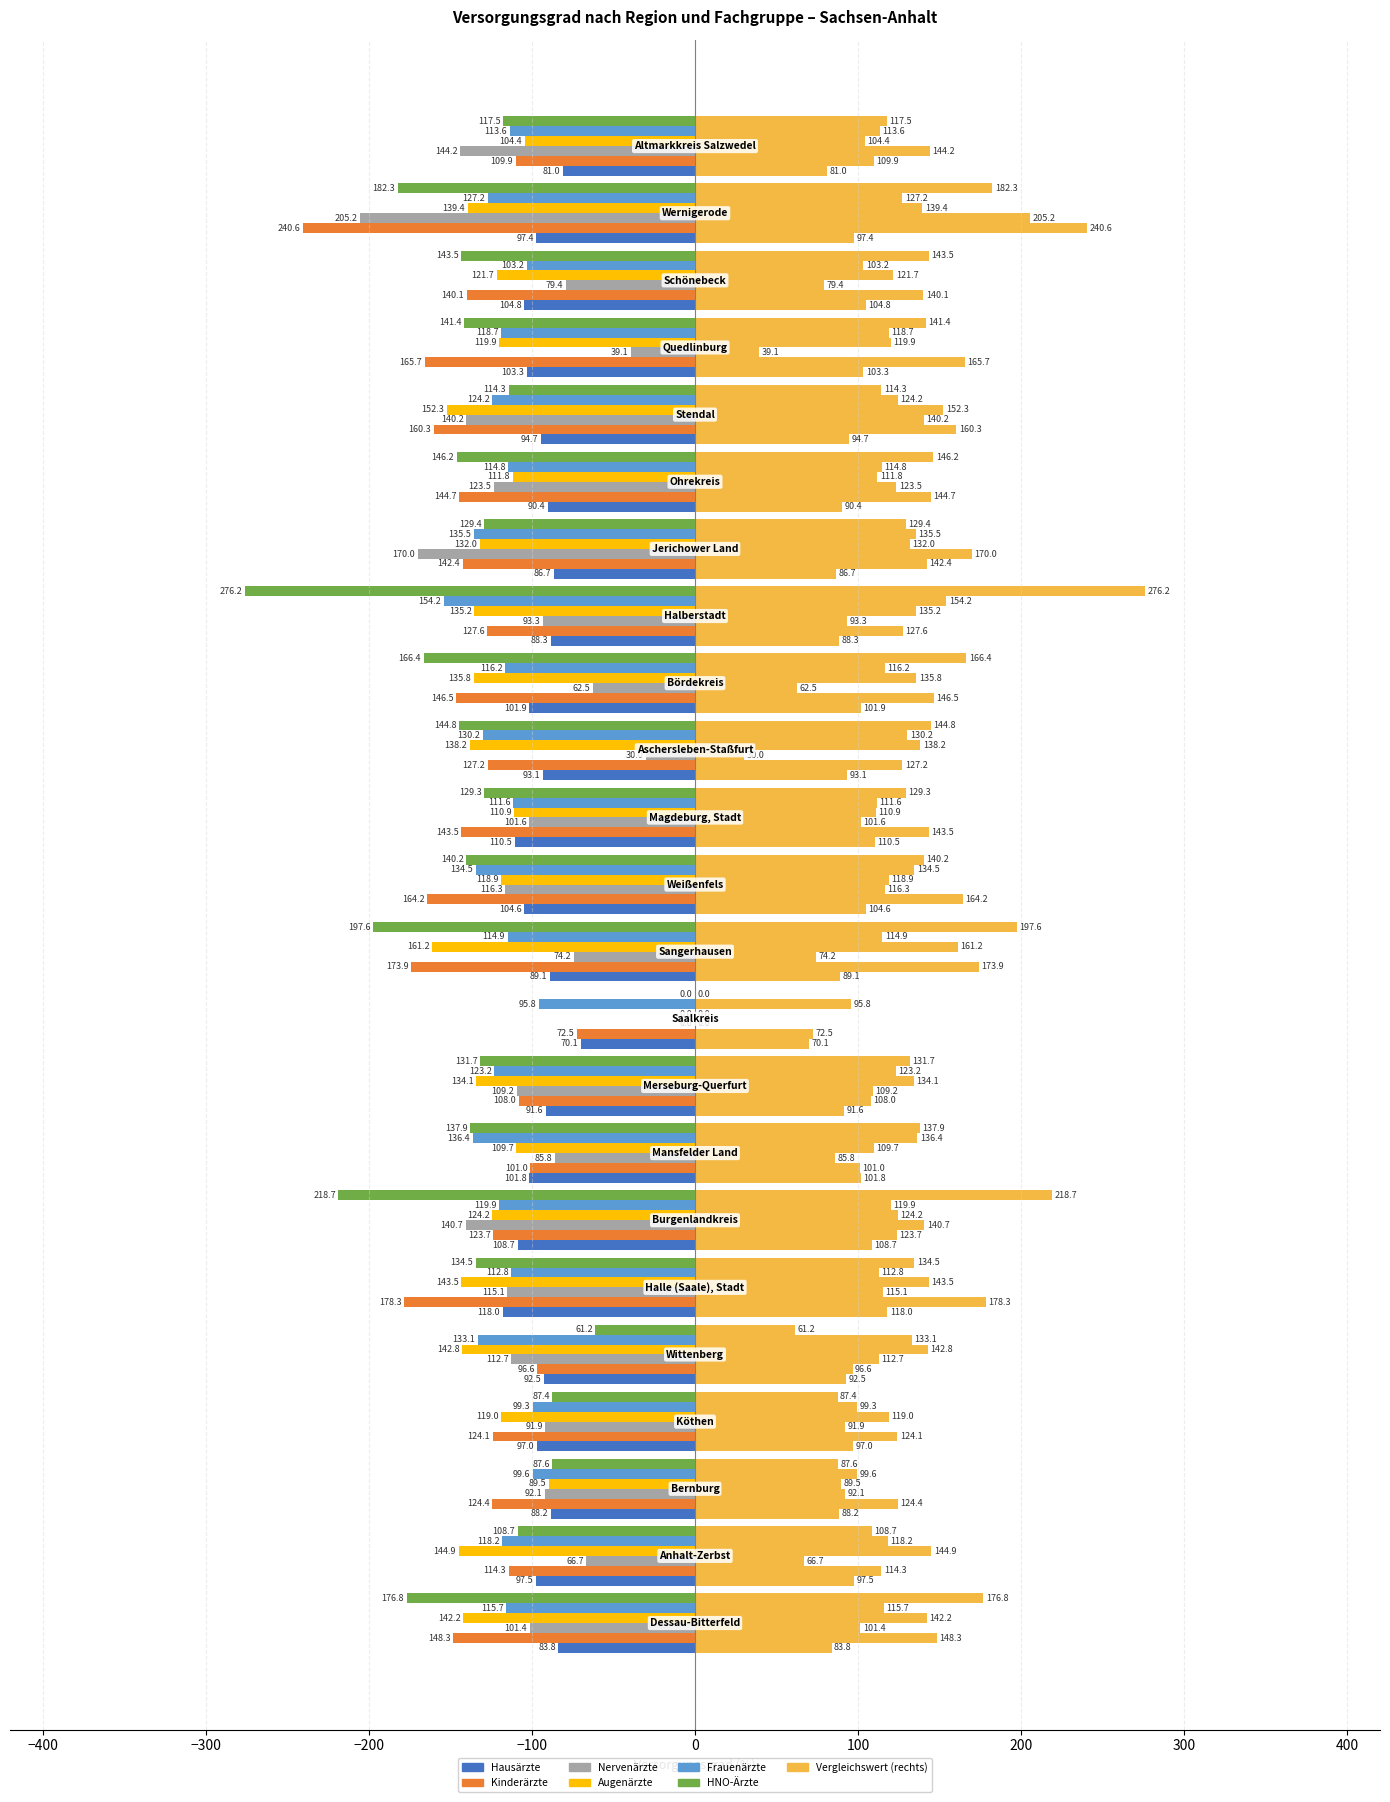

At −100, list the series in order from smallest to largest.

Augenärzte, Frauenärzte, Nervenärzte, Kinderärzte, Hausärzte, HNO-Ärzte